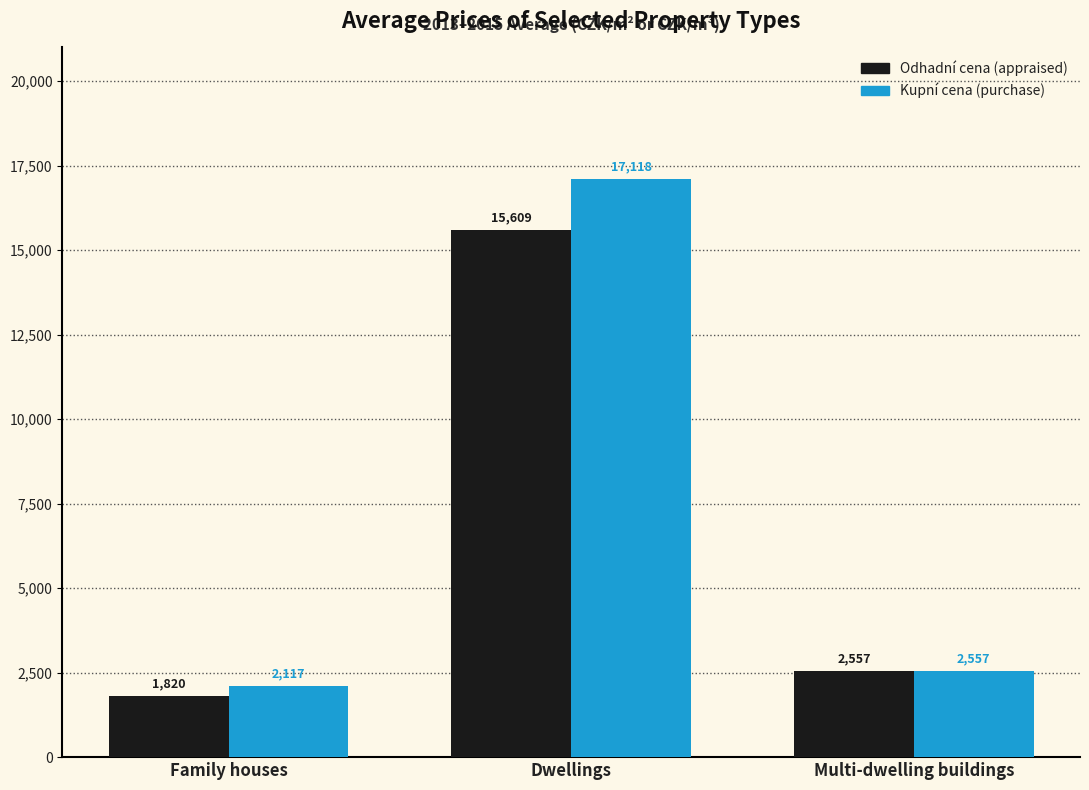

How many values in the Odhadní cena (appraised) series are below 2557?

1